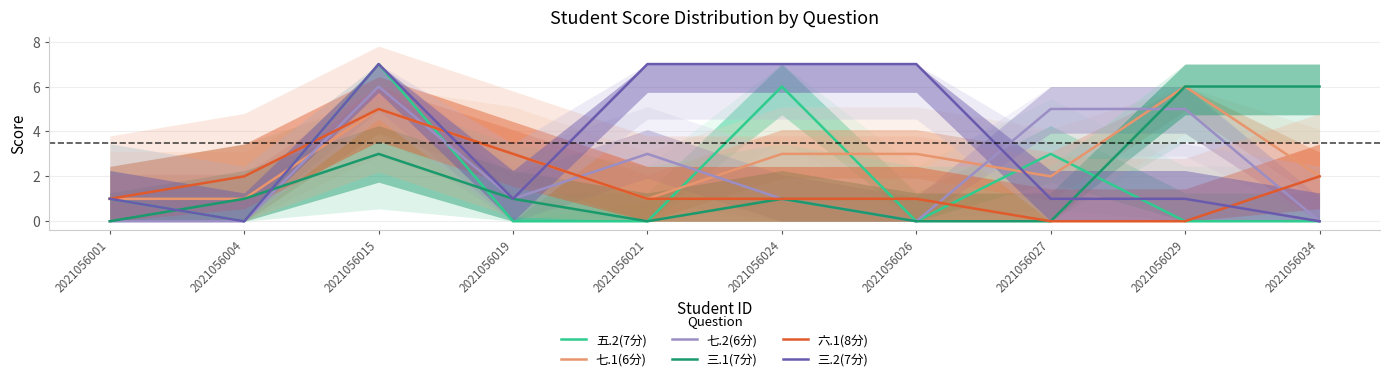

What is the average value of the 三.2(7分) series?

3